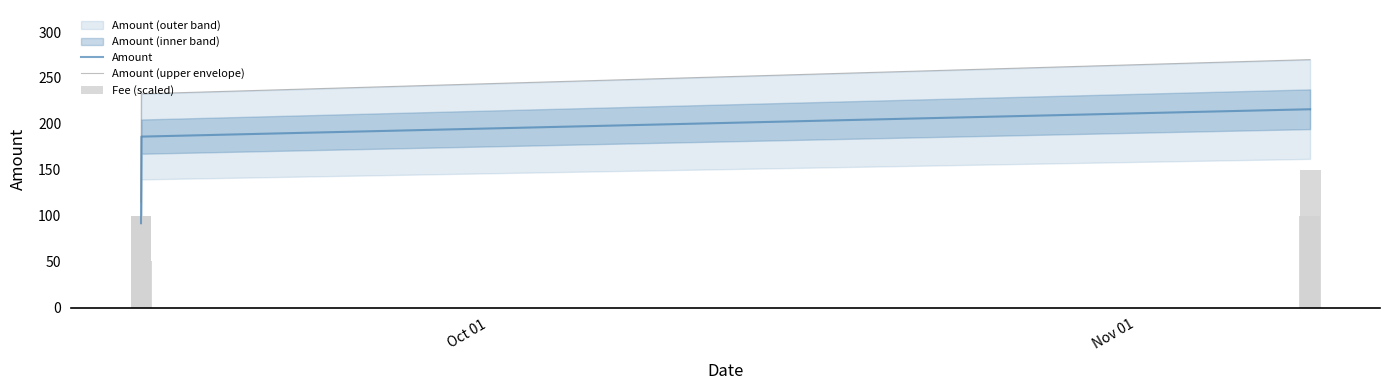

How many bars are there in each group?

3